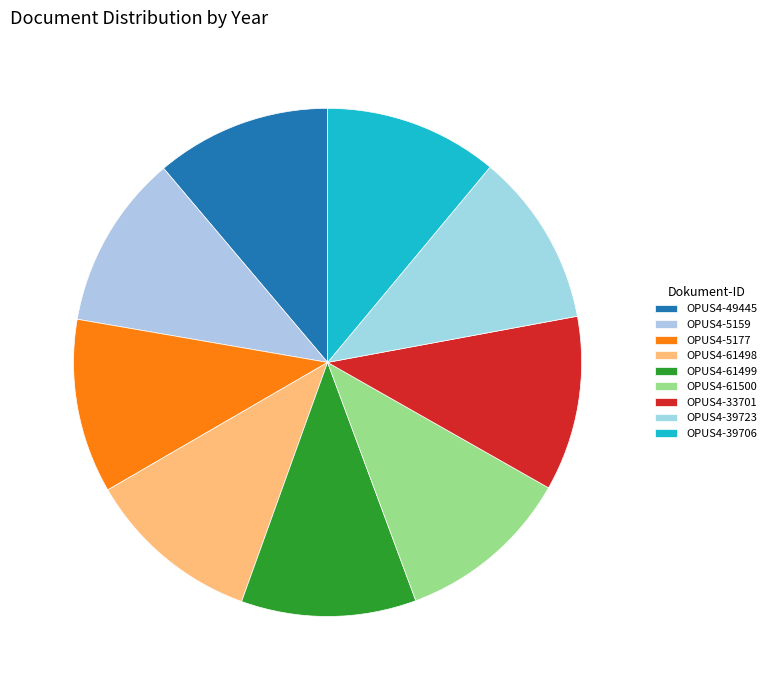

To the nearest percent, what percentage of the pie is OPUS4-61499?

11%